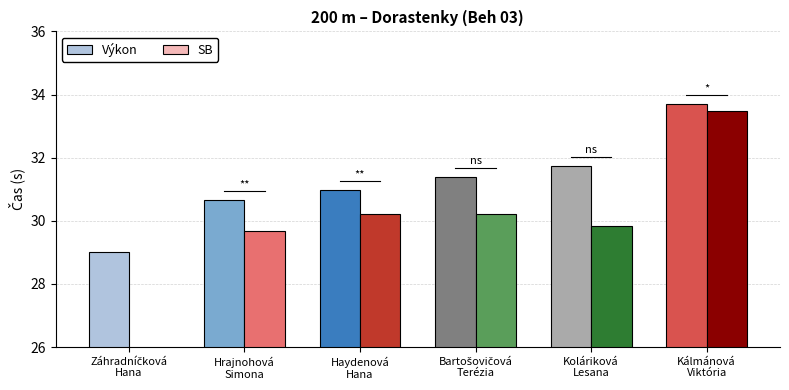

List the series in order of their peak value, highest first.

Výkon, SB